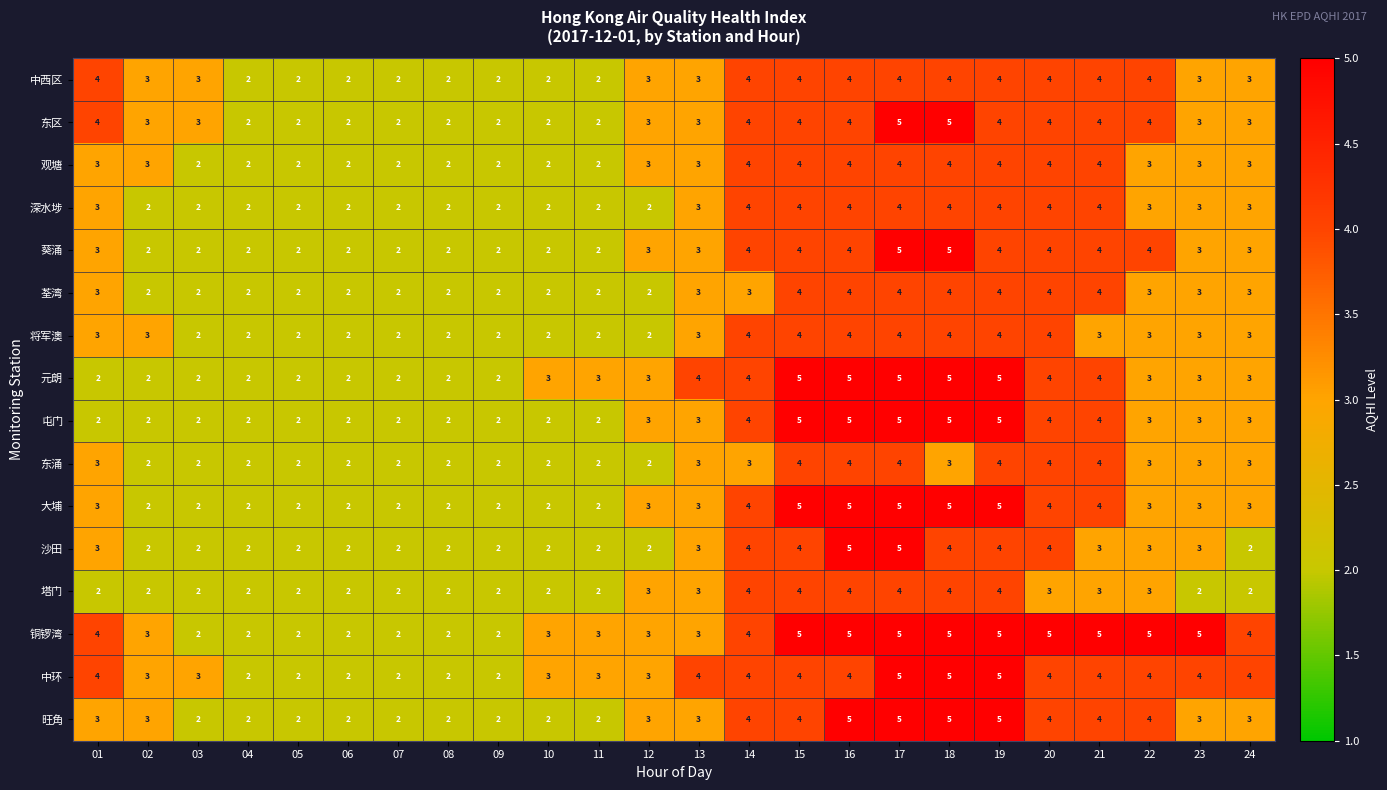

How many distinct data groups are displayed?

16